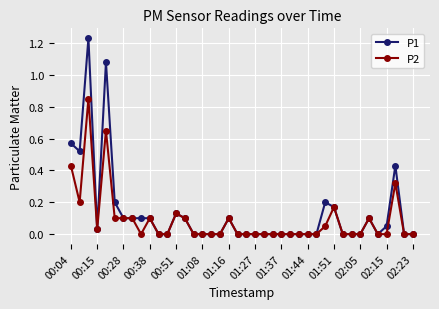

List the series in order of their peak value, lowest first.

P2, P1